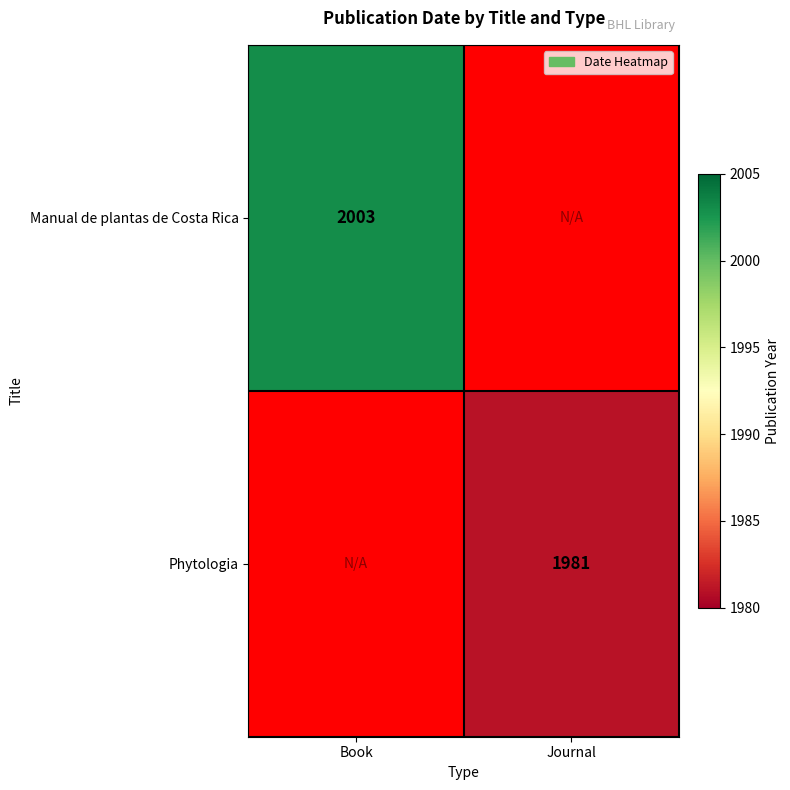

Is it true that Phytologia equals 2829 at Journal?

False